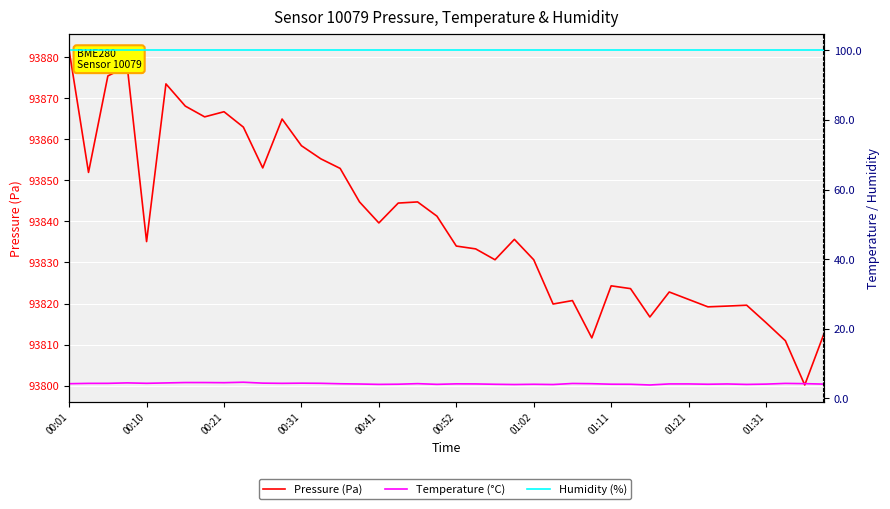

Which series has the largest range (max minus min)?

Pressure (Pa)